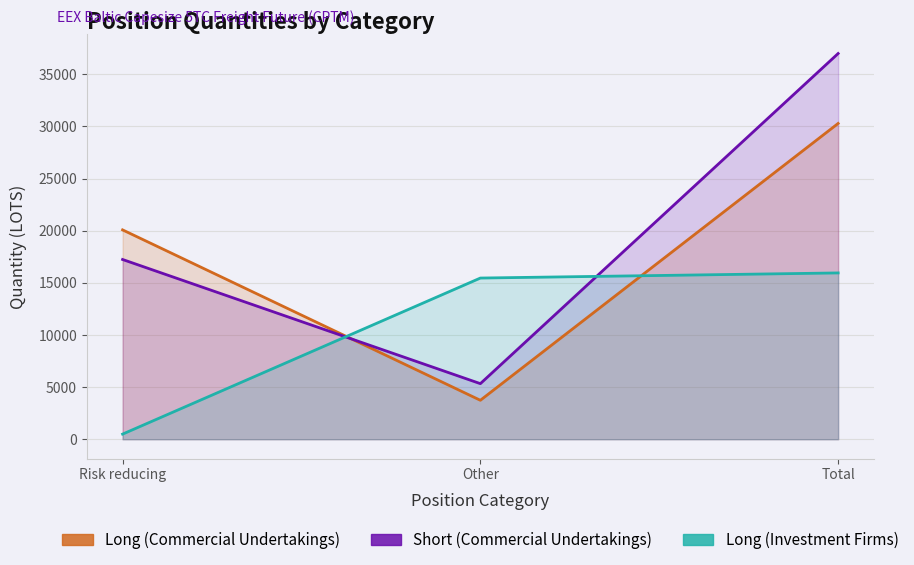

What is the greatest value displayed?

36986.2